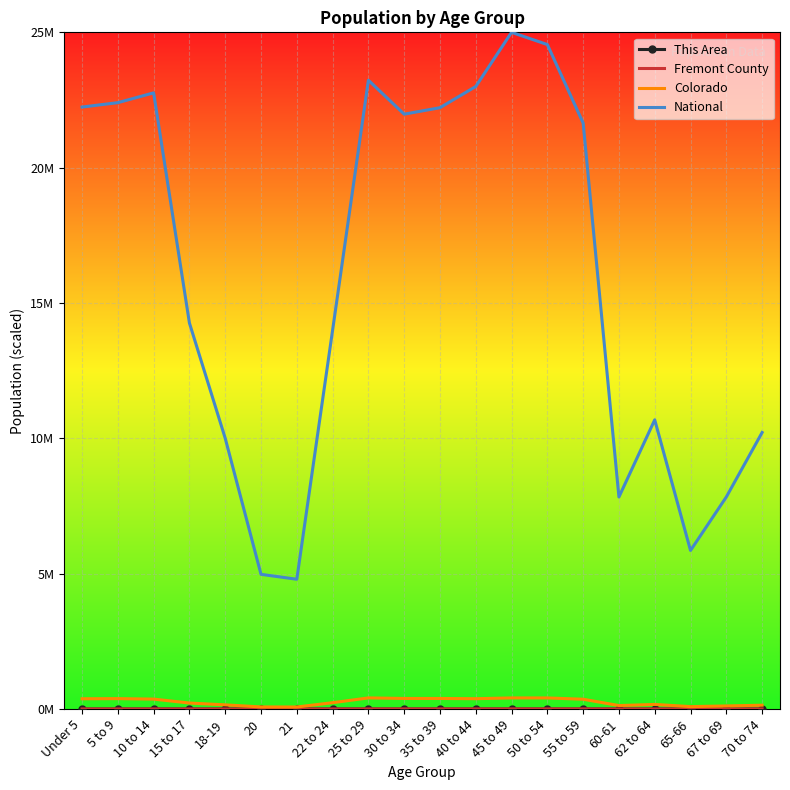

True or false: National and This Area cross at least once.

False